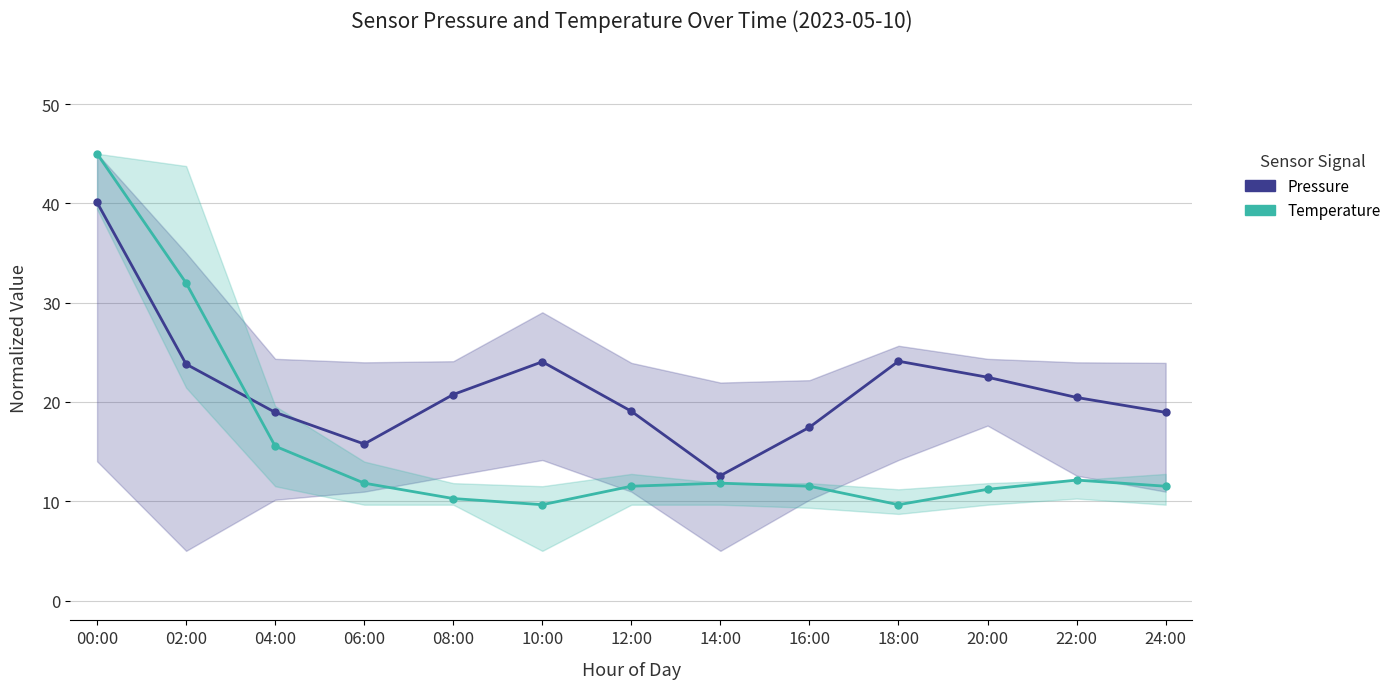

What is the difference between the second highest and second lowest values in the Pressure (normalized) series?

8.3